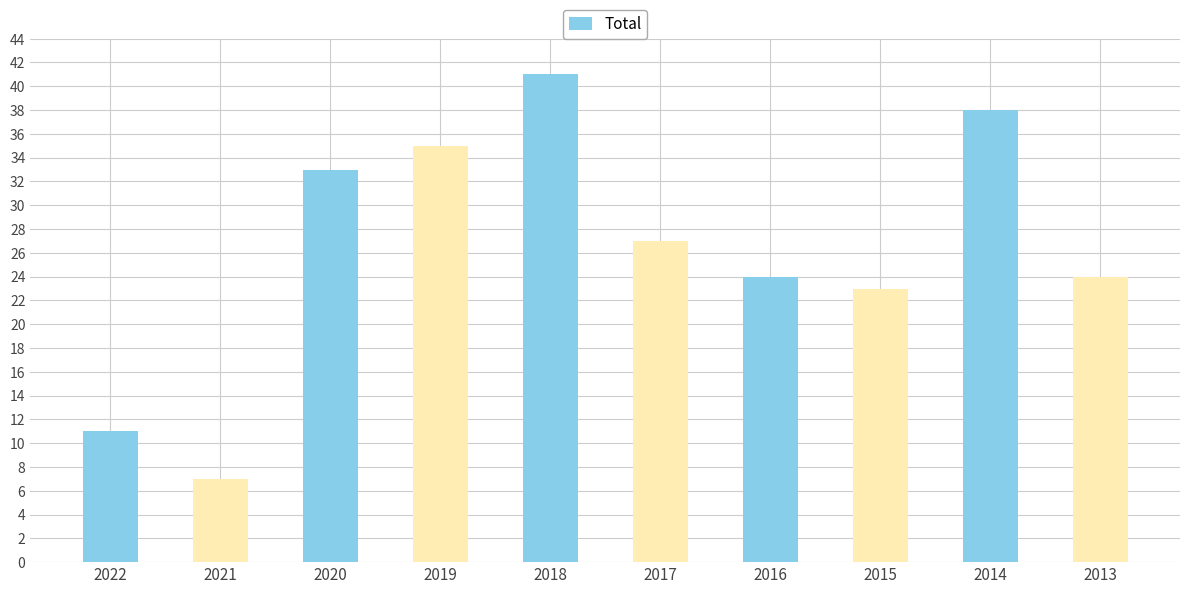

What is the sum of all values?

263